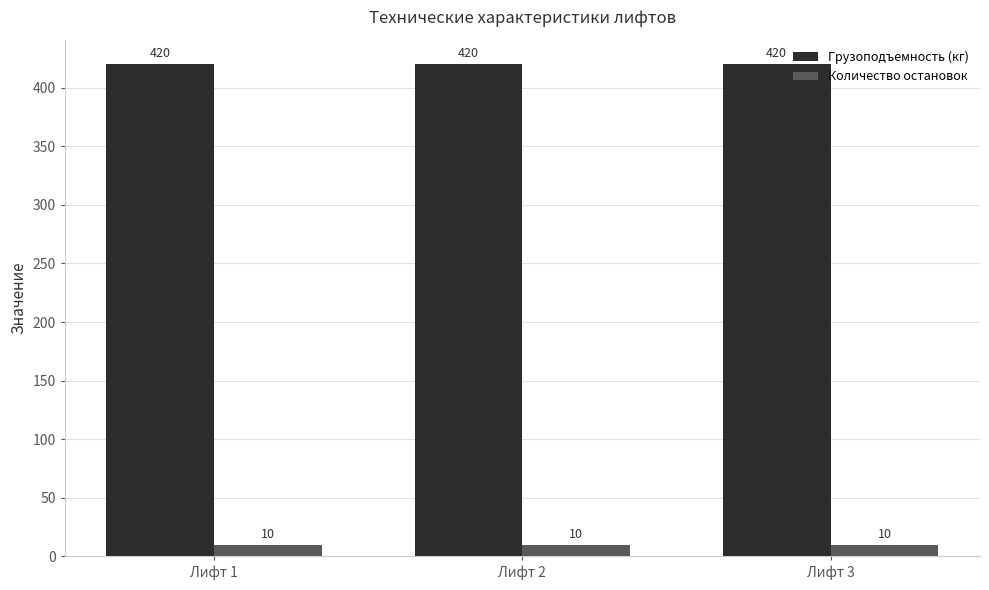

What is the approximate value of Количество остановок at Лифт 2?

10